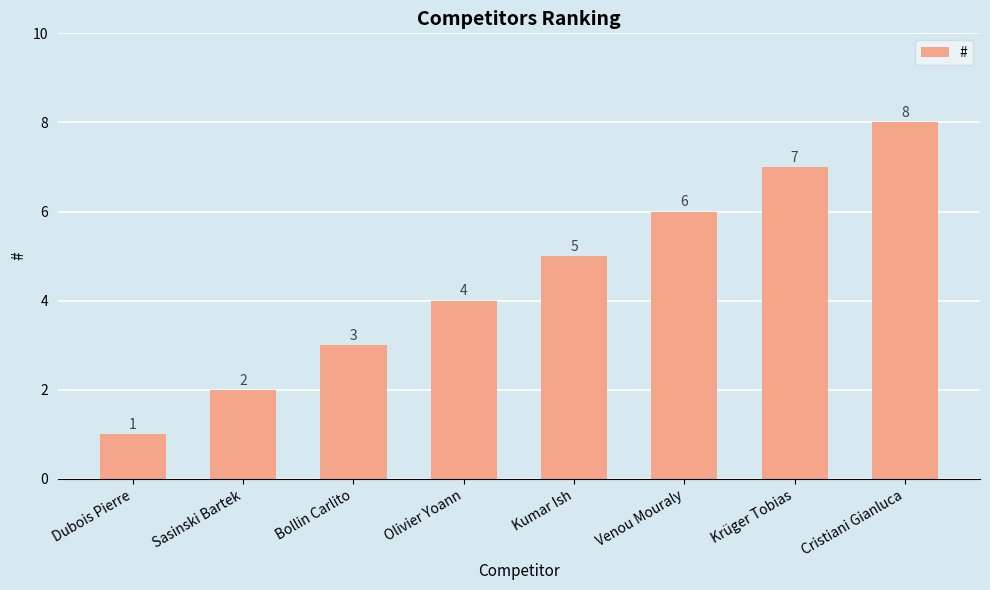

What is the label of the 2nd bar from the left?

Sasinski Bartek